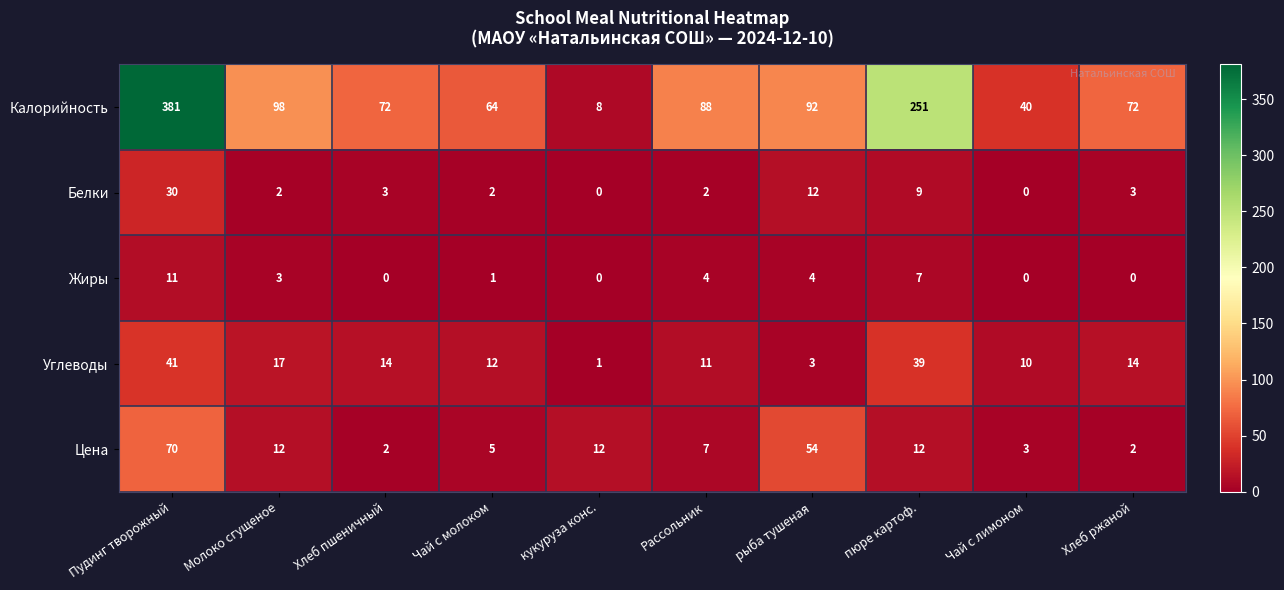

What is the total value across all series at пюре картоф.?

318